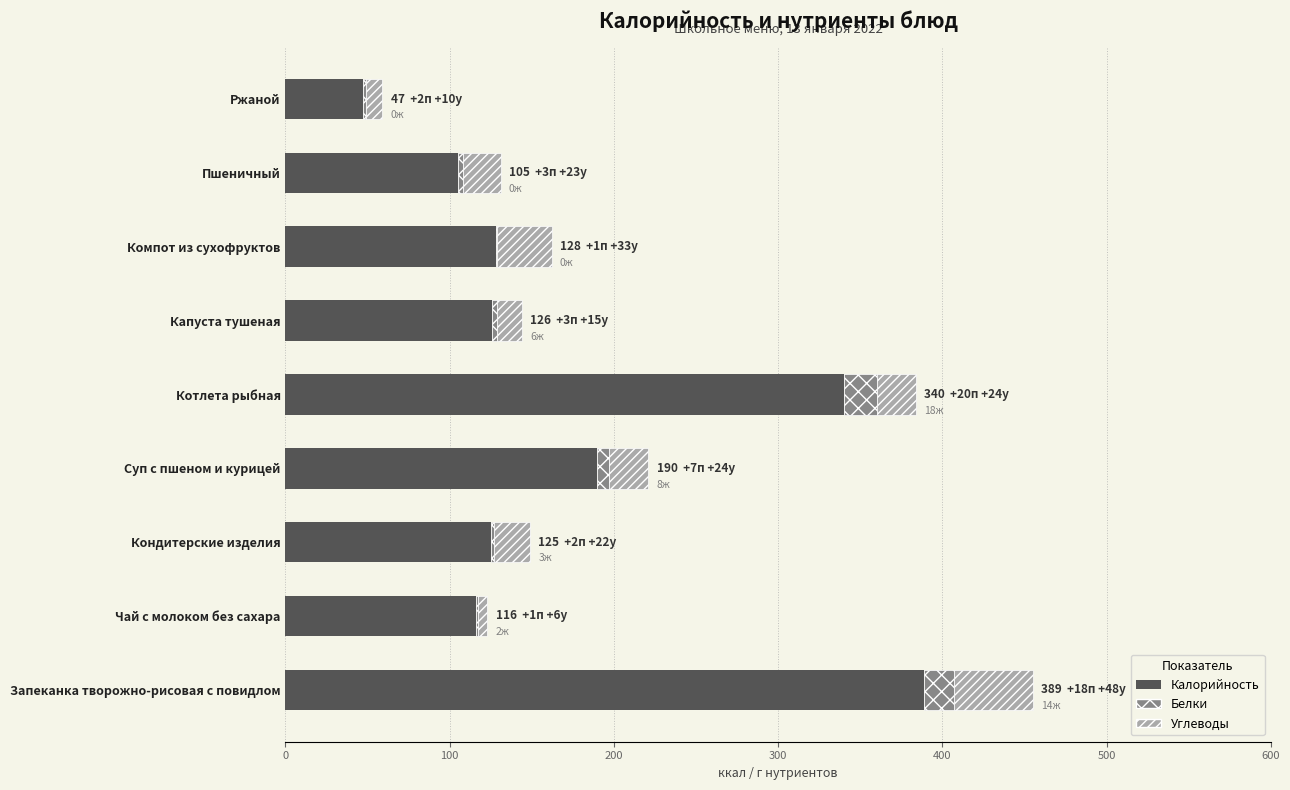

How many categories are shown in the chart?

9